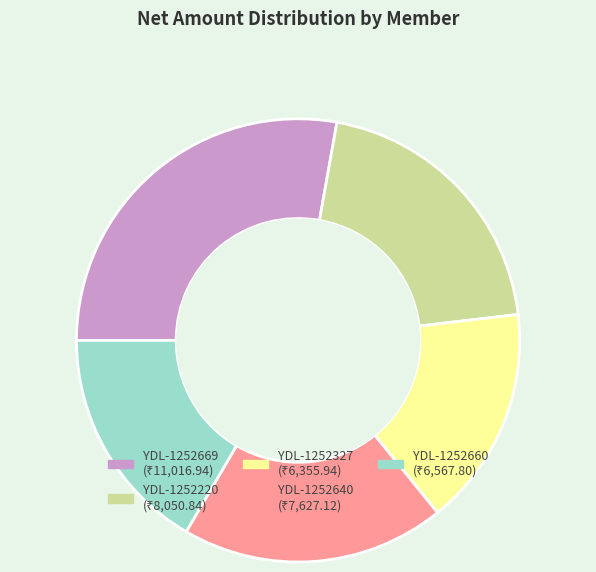

Combined, do YDL-1252660 and YDL-1252220 account for over 50%?

No